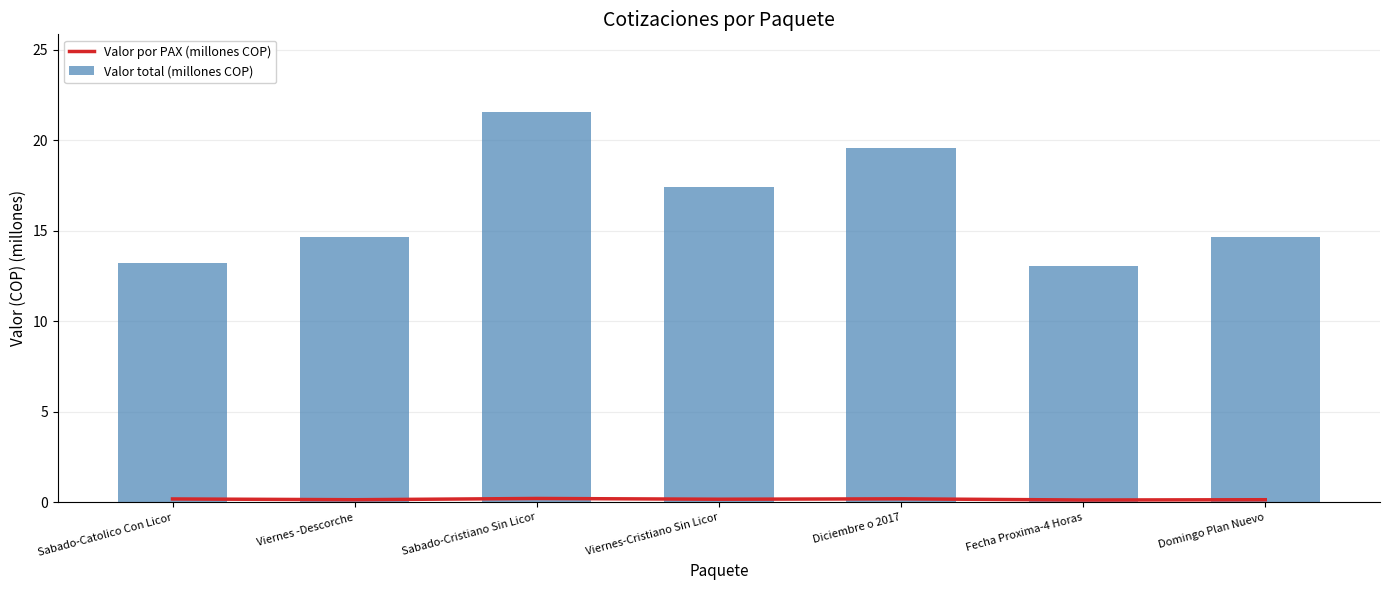

What is the spread (max minus min) of values at Sabado-Catolico Con Licor?

13.1